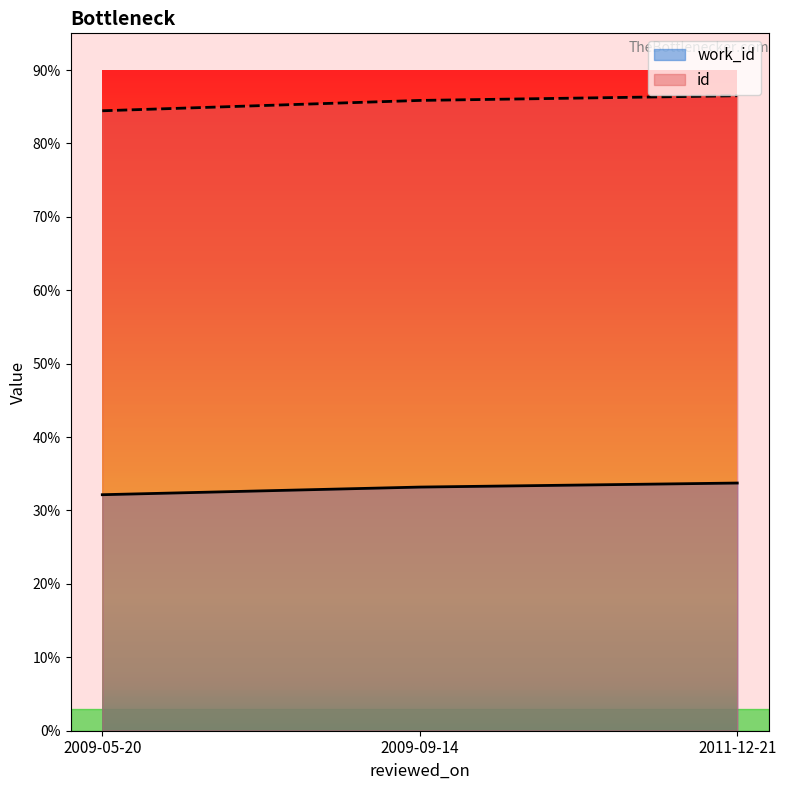

Which series changed the most between 2009-09-14 and 2011-12-21?

id